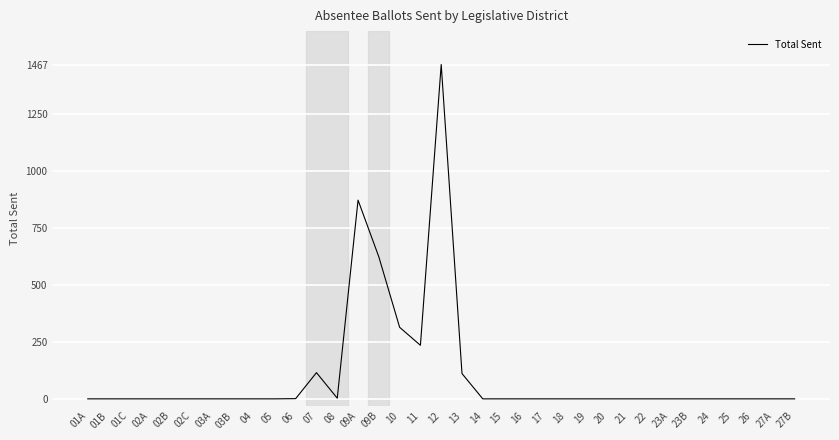

What is the greatest value displayed?

1467